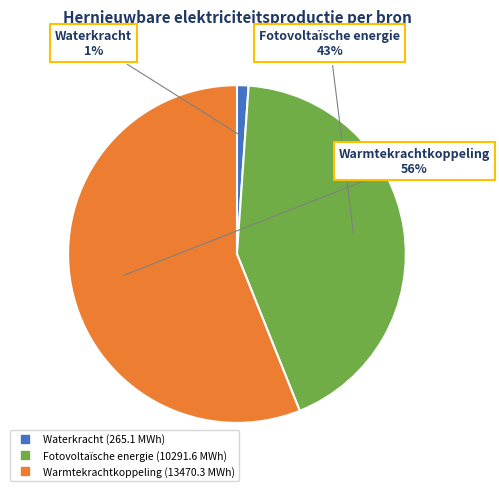

Is it true that Warmtekrachtkoppeling is 56% of the pie?

True